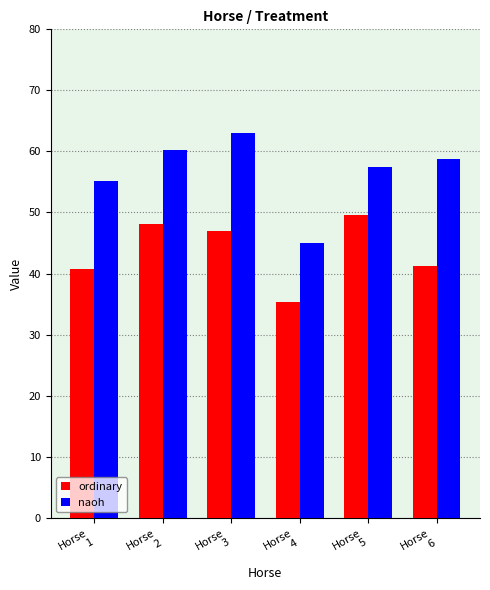

Which category has the lowest value across all series?

Horse
4